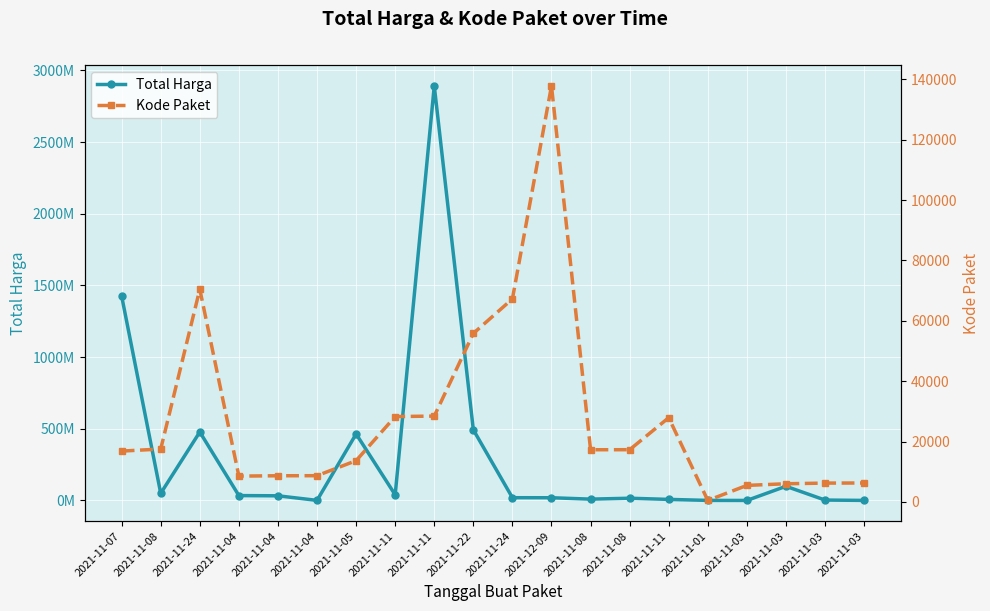

Reading left to right, list all the values displayed in this chart.

Total Harga: 2021-11-07=1425867900	2021-11-08=49730040	2021-11-24=477600000	2021-11-04=34000000	2021-11-04=32441200	2021-11-04=577875	2021-11-05=464002100	2021-11-11=39440000	2021-11-11=2892122000	2021-11-22=493000000	2021-11-24=19175000	2021-12-09=18900000	2021-11-08=9180000	2021-11-08=15513960	2021-11-11=7401240	2021-11-01=333600	2021-11-03=78000	2021-11-03=98772570	2021-11-03=2772000	2021-11-03=265000
Kode Paket: 2021-11-07=16823	2021-11-08=17509	2021-11-24=70453	2021-11-04=8530	2021-11-04=8646	2021-11-04=8668	2021-11-05=13652	2021-11-11=28271	2021-11-11=28425	2021-11-22=55826	2021-11-24=67279	2021-12-09=137876	2021-11-08=17272	2021-11-08=17283	2021-11-11=27891	2021-11-01=464	2021-11-03=5449	2021-11-03=5997	2021-11-03=6214	2021-11-03=6246